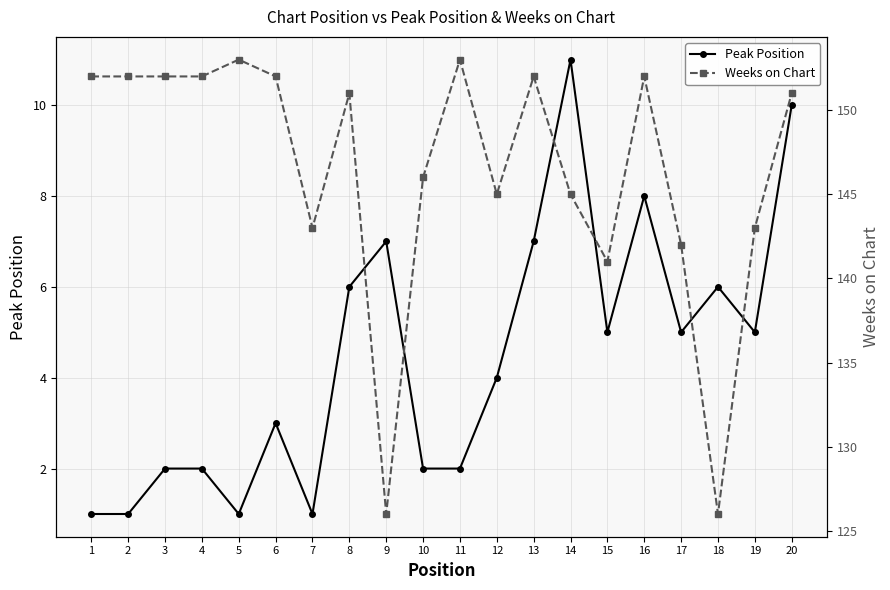

What is the total value across all series at 20?

161